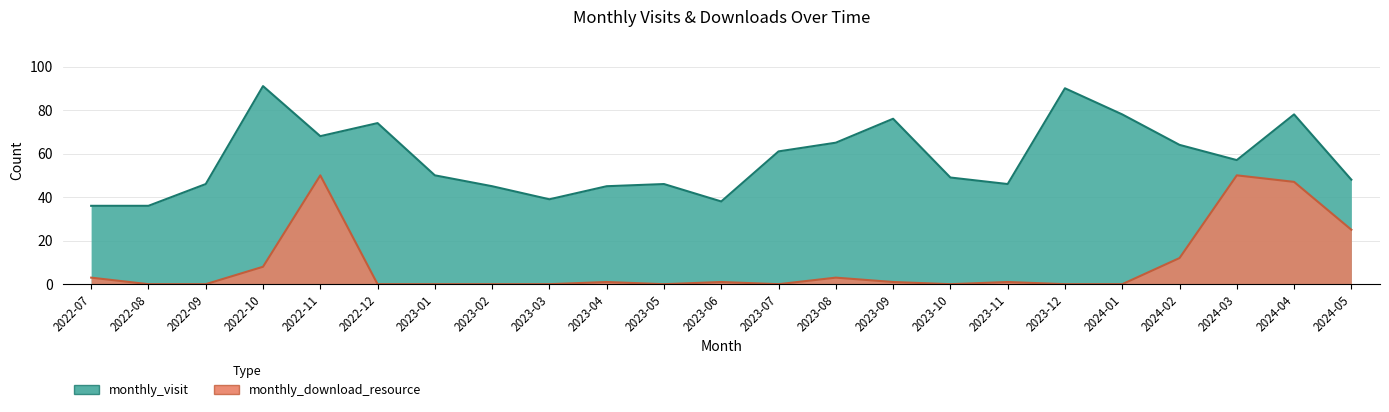

What is the value of the monthly_download_resource point at the 23rd from the left?

25